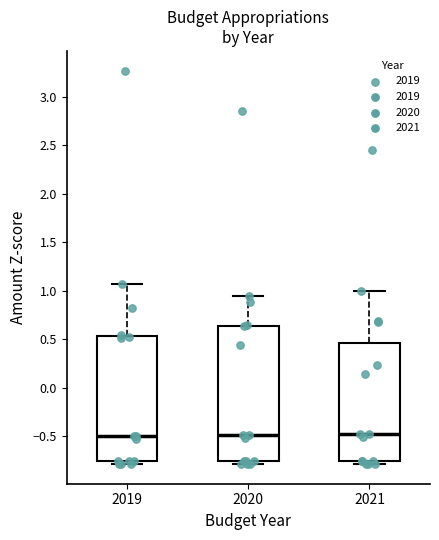

Reading left to right, read every box against the y-axis: the position of its median line, the range the box covers, and the ends of its whiskers. The values are not printed on the chart, so give them approximately, as read against the axis.

2019: median -0.50, box -0.75 to 0.55, whiskers -0.80 to 1.05
2020: median -0.50, box -0.75 to 0.65, whiskers -0.80 to 0.95
2021: median -0.50, box -0.75 to 0.45, whiskers -0.80 to 1.00